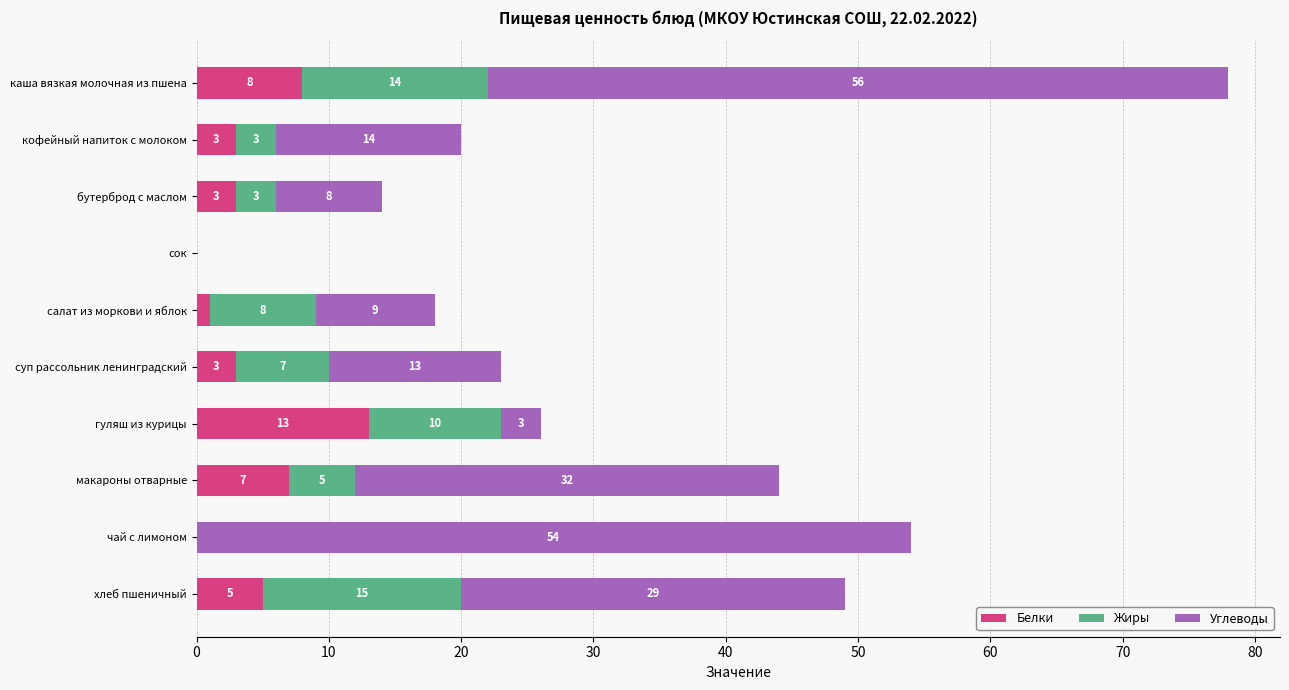

What is the sum of all Белки values?

43